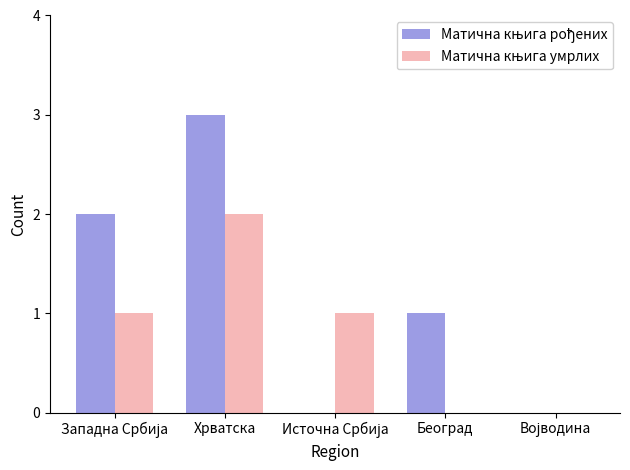

How many series are shown in this chart?

2